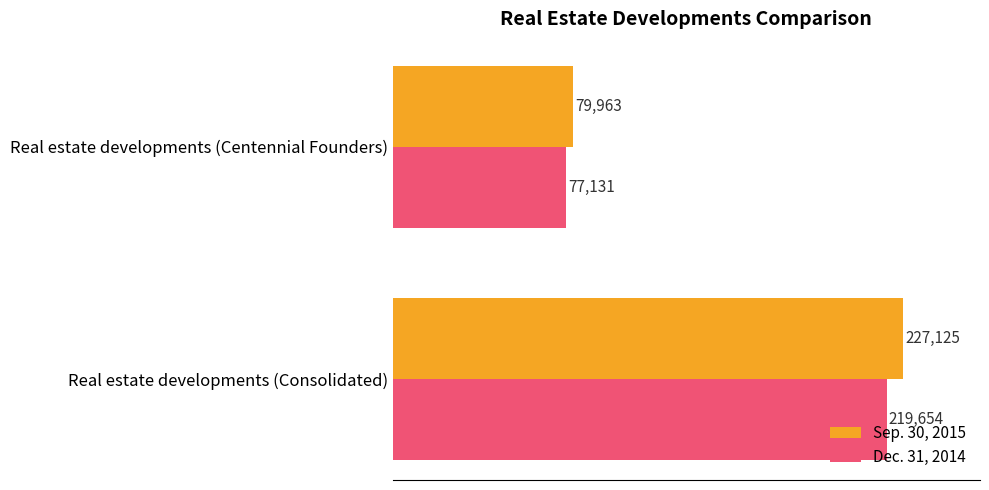

What is the greatest value displayed?

227125